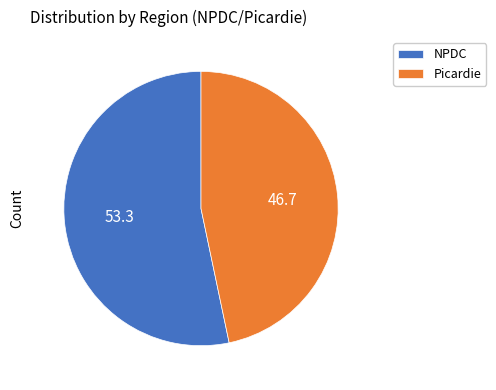

How many segments does this pie chart have?

2